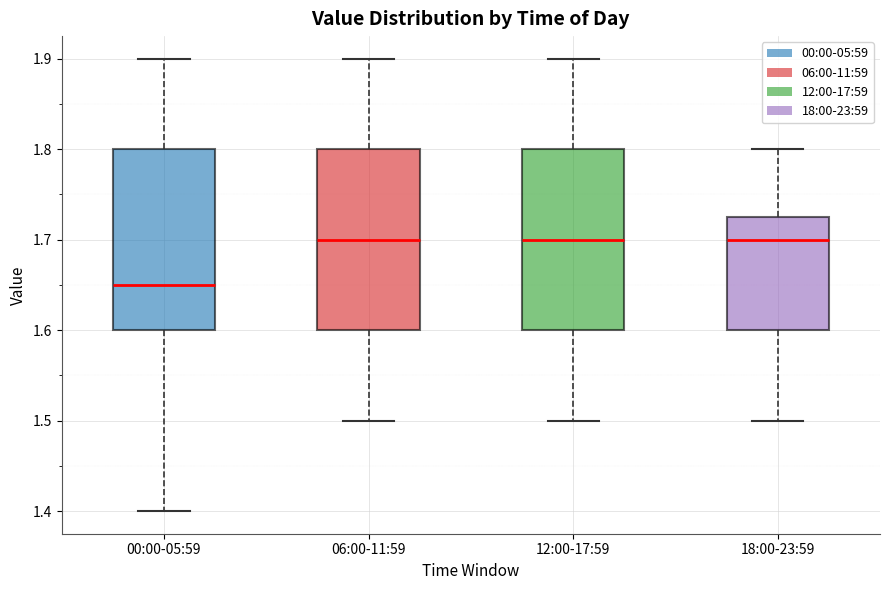

Where does the upper whisker of the box for 18:00-23:59 end on the y-axis? The values are not printed on the chart, so give them approximately, as read against the axis.

1.80